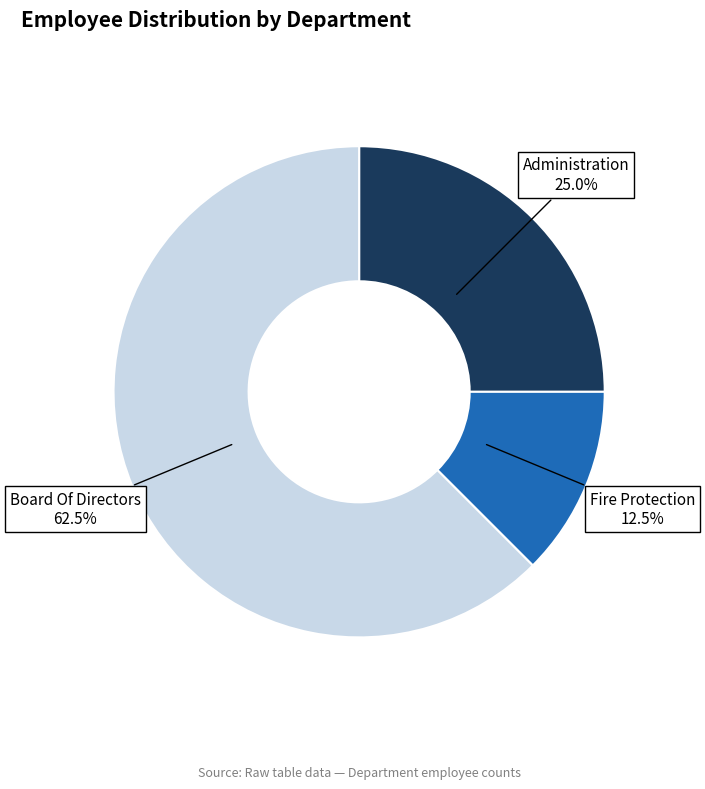

How many segments does this pie chart have?

3